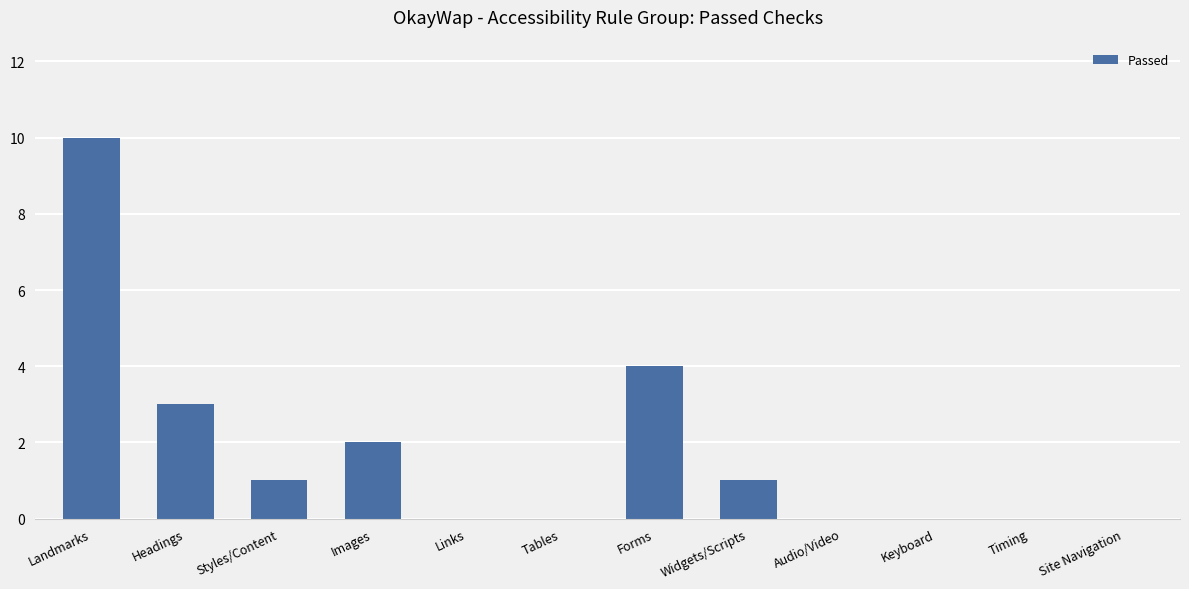

What is the maximum value shown in the chart?

10